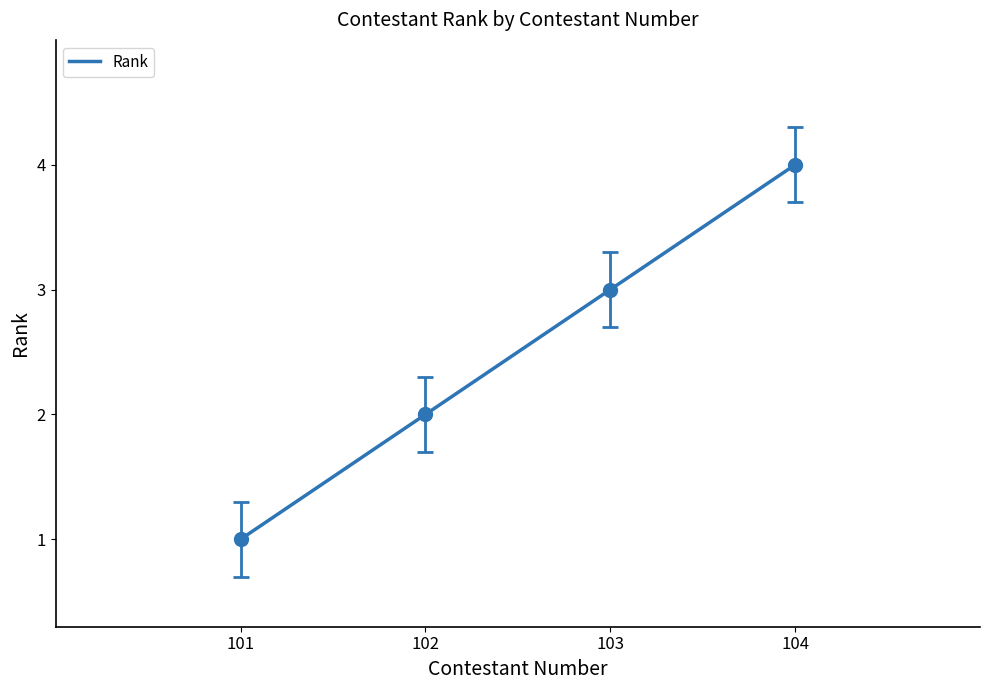

Rank the categories by value from highest to lowest.

104, 103, 102, 101